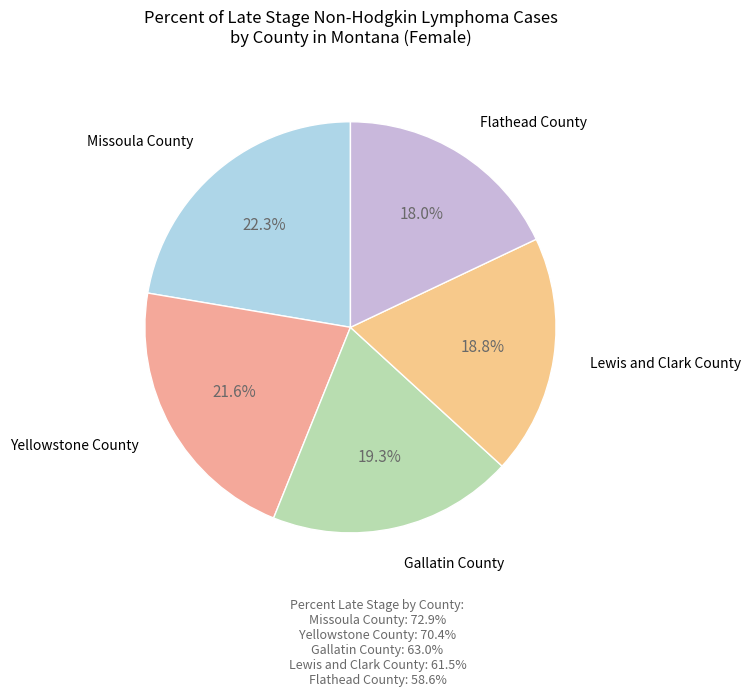

The Gallatin County slice represents 19% of the pie. True or false?

True